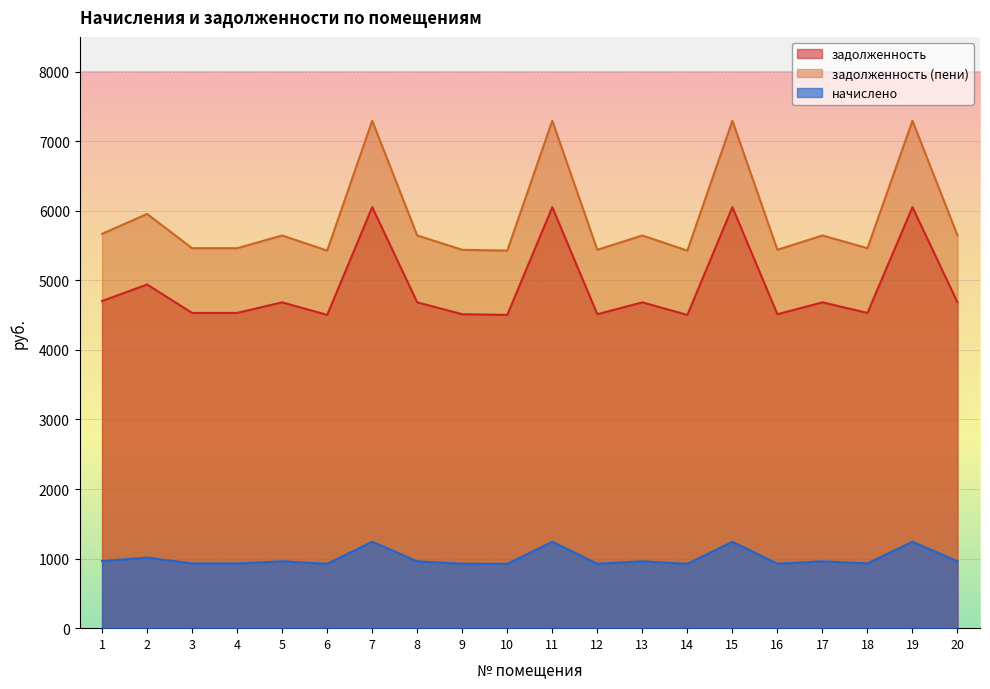

Between 19 and 12, which is larger?

19